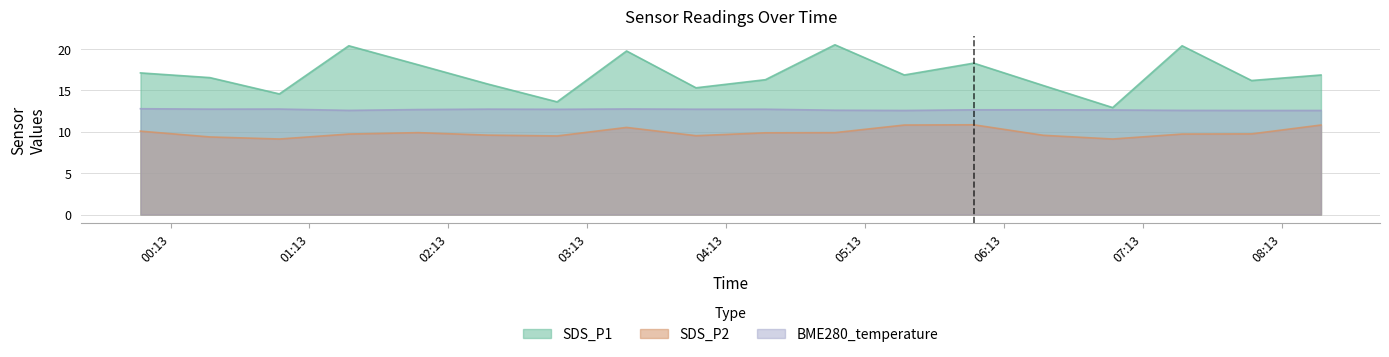

Rank the series by their maximum value, from highest to lowest.

SDS_P1, BME280_temperature, SDS_P2